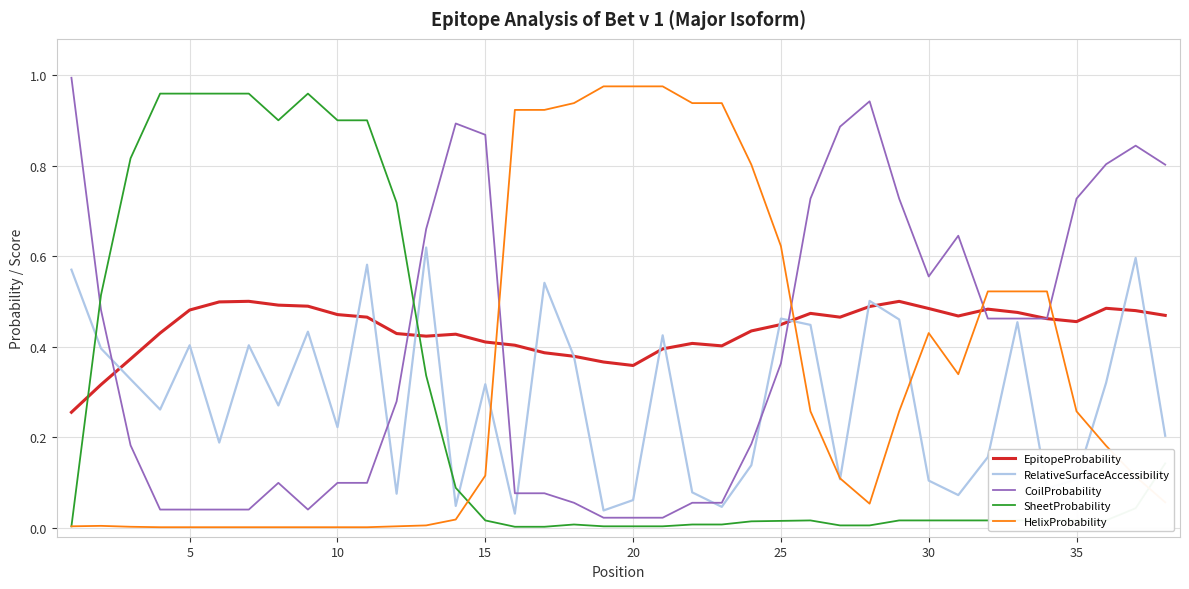

True or false: CoilProbability and HelixProbability cross at least once.

True